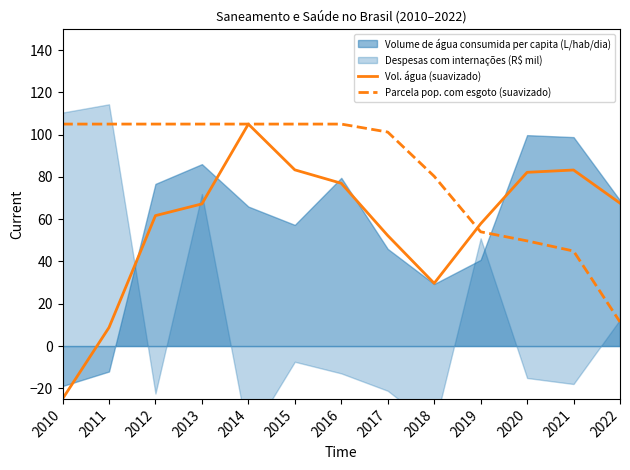

The value of Vol. água (suavizado) at 2022 is 20.1. True or false?

False